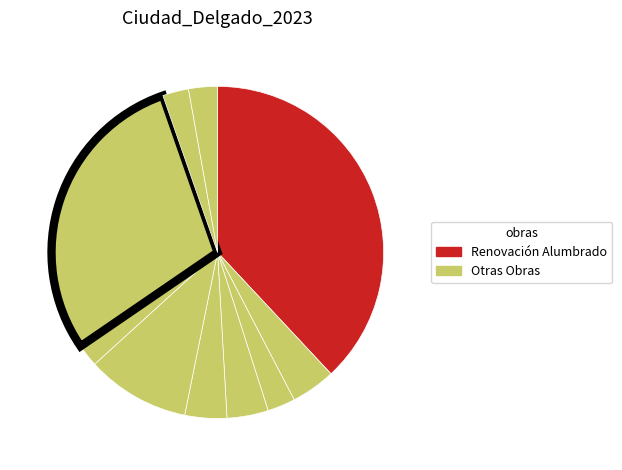

How many slices are in this pie chart?

10